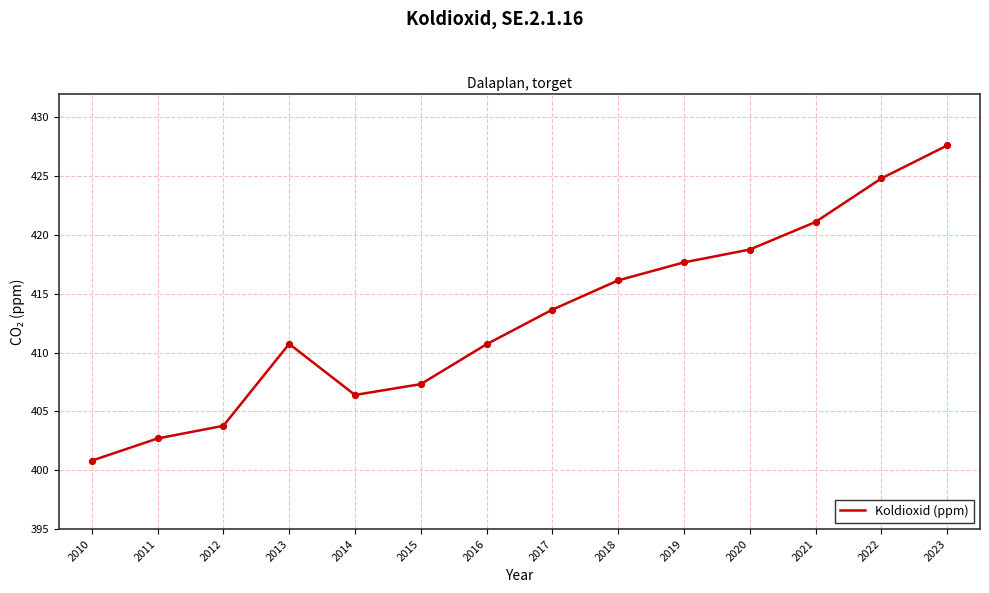

What is the change in value from 2012 to 2022?

+21.0